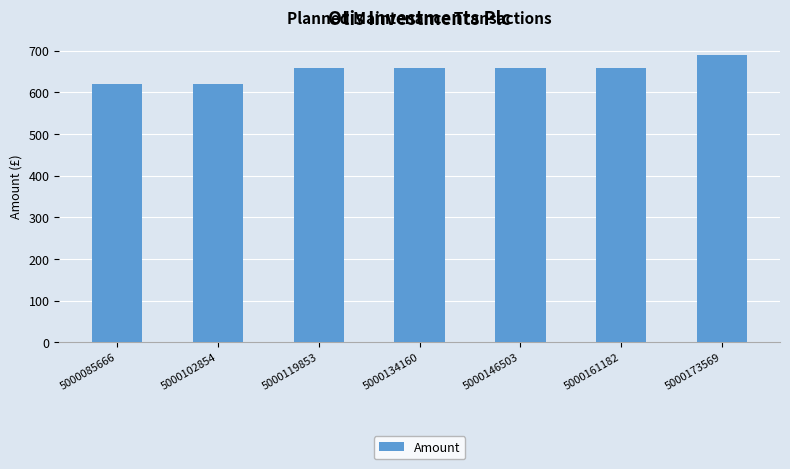

Reading left to right, what are all the values shown in this chart?

5000085666=620.2	5000102854=620.2	5000119853=657.4	5000134160=657.4	5000146503=657.4	5000161182=657.4	5000173569=690.3